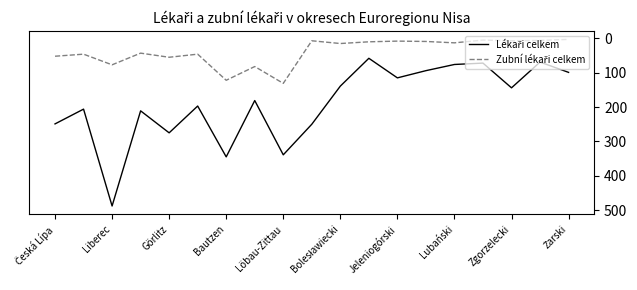

What is the smallest value displayed?

3